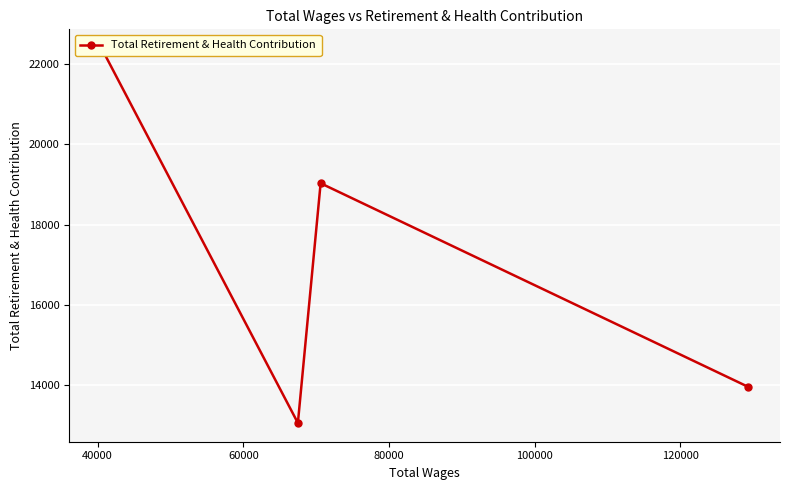

Reading right to left, extract all data points from this chart.

13964	19033	13058	22402